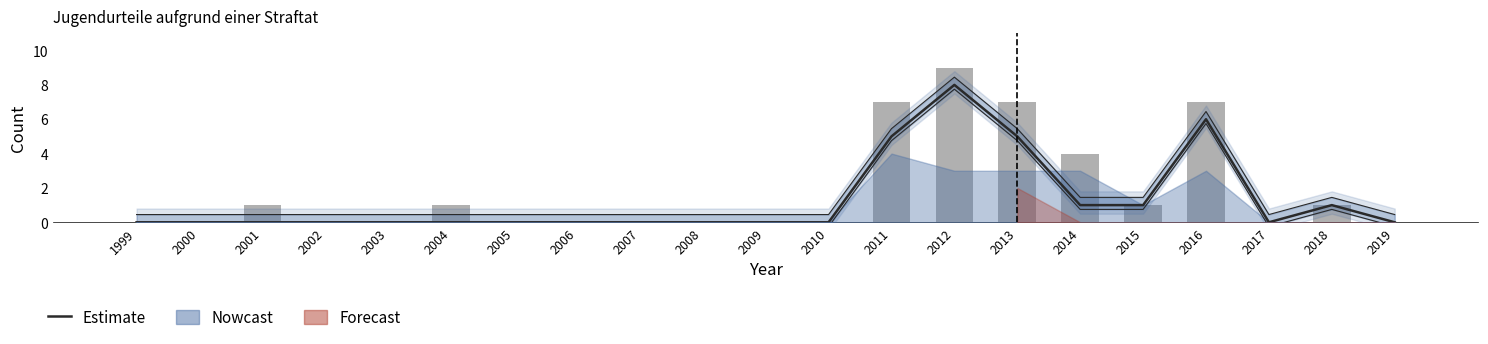

True or false: Estimate has a value of 6 at 2016.

True